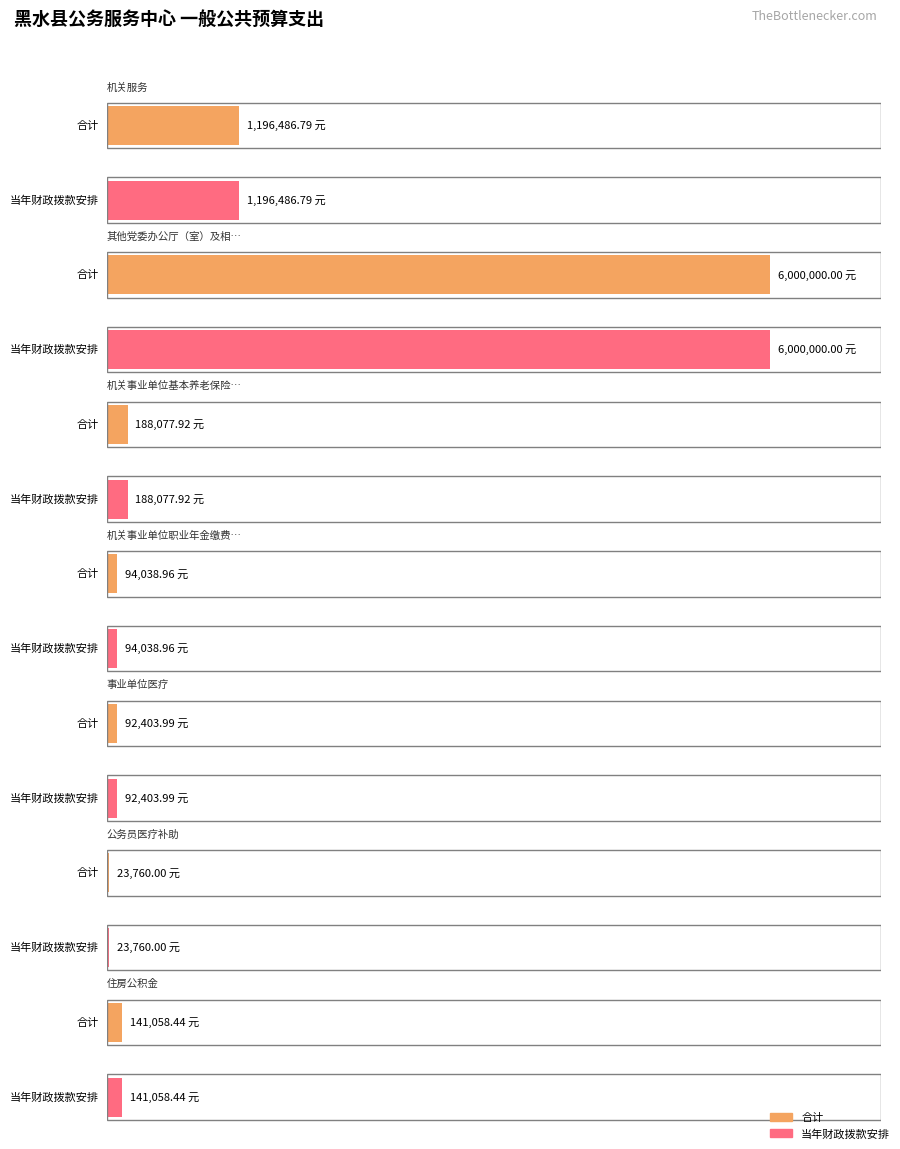

List the series in order of their peak value, highest first.

合计, 当年财政拨款安排